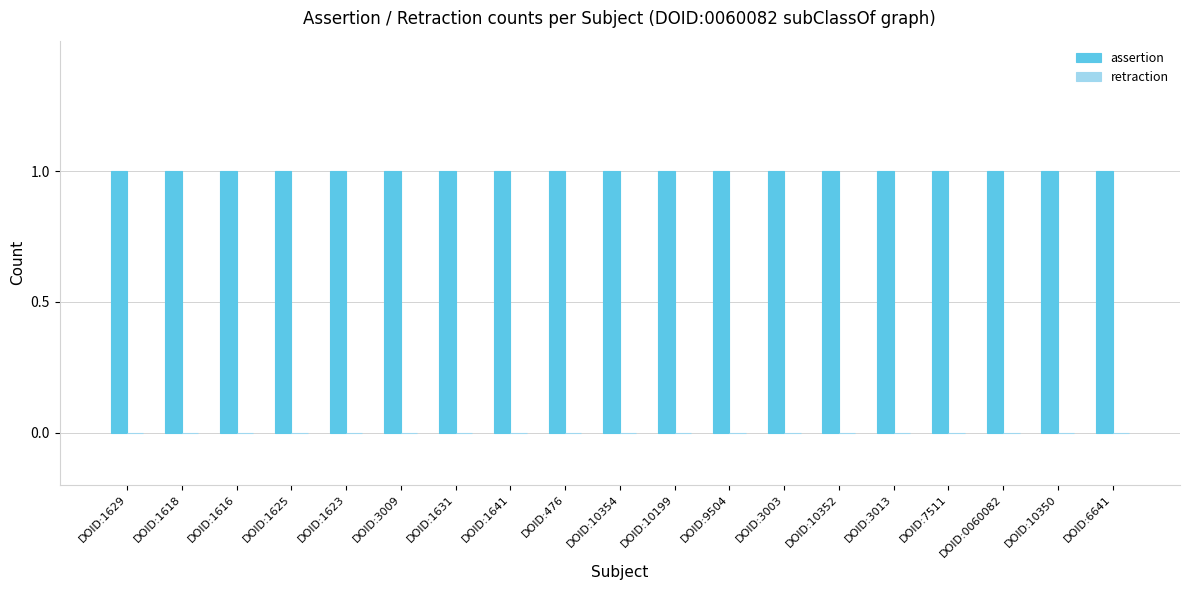

Rank the categories by assertion value from lowest to highest.

DOID:1629, DOID:1618, DOID:1616, DOID:1625, DOID:1623, DOID:3009, DOID:1631, DOID:1641, DOID:476, DOID:10354, DOID:10199, DOID:9504, DOID:3003, DOID:10352, DOID:3013, DOID:7511, DOID:0060082, DOID:10350, DOID:6641